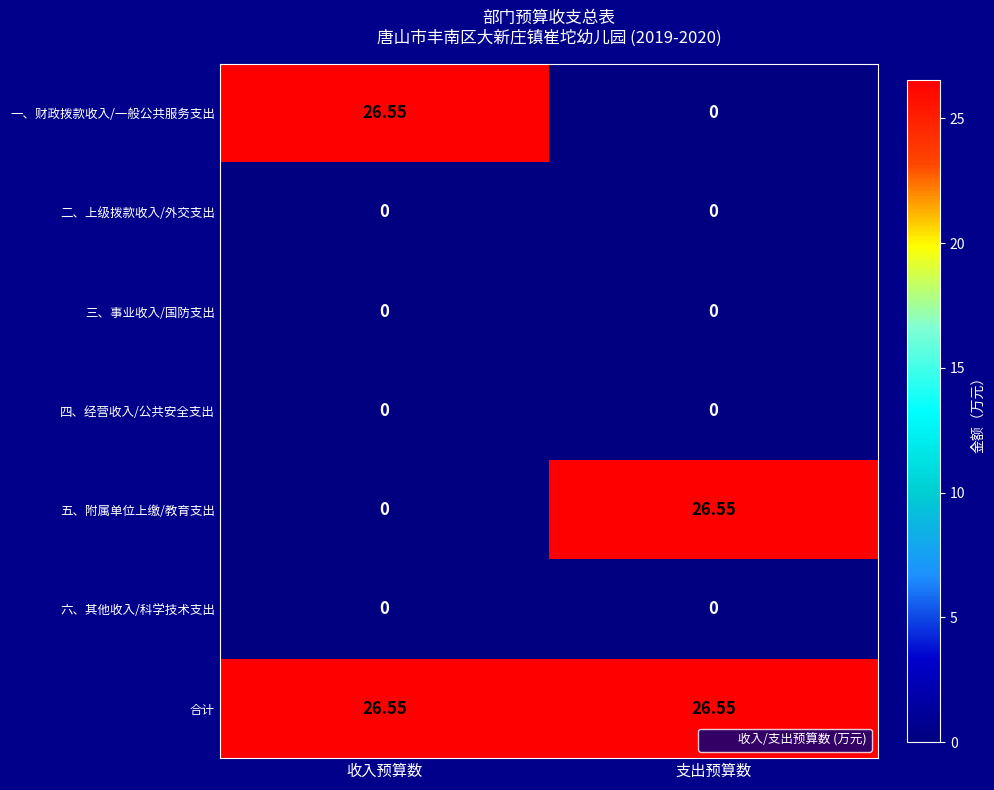

Which series has the largest total across all categories?

合计